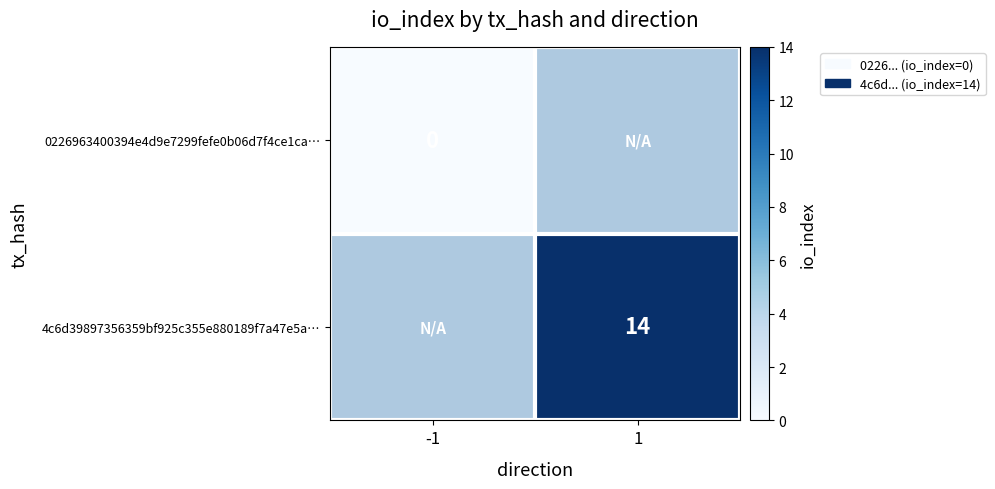

The 4c6d39897356359bf925c355e880189f7a47e5a… series shows 14 at 1. True or false?

True